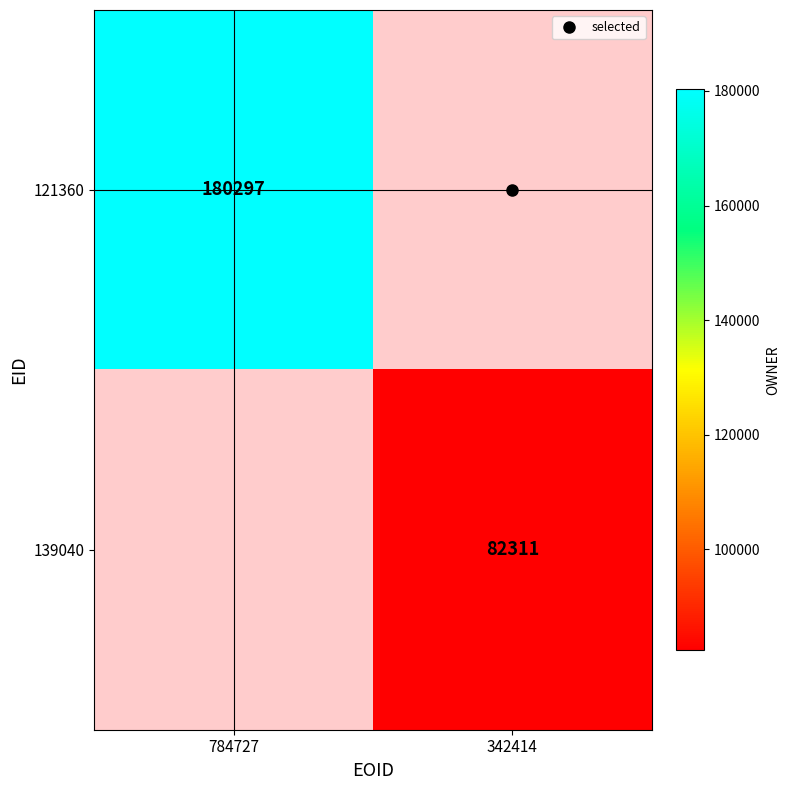

Count the number of data series in this chart.

2